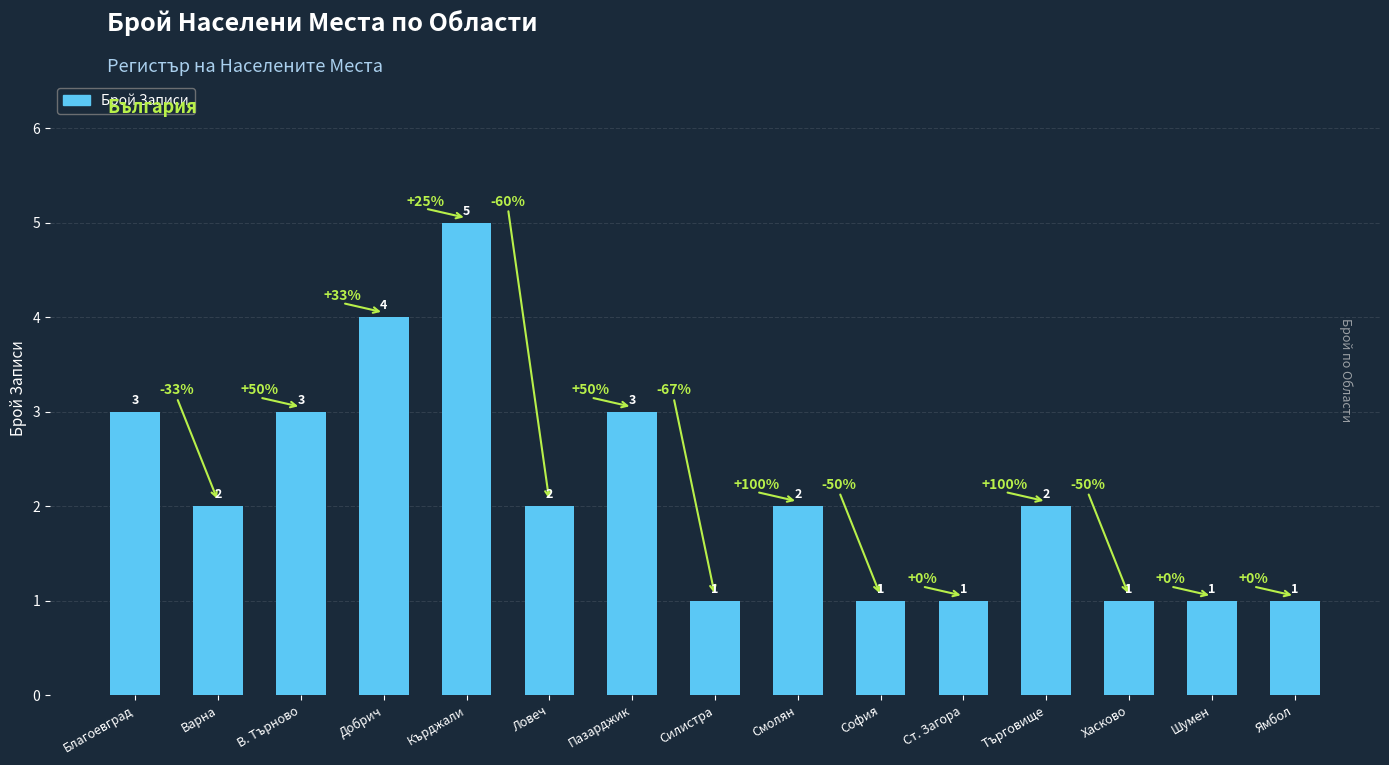

What position from the right is Шумен?

2